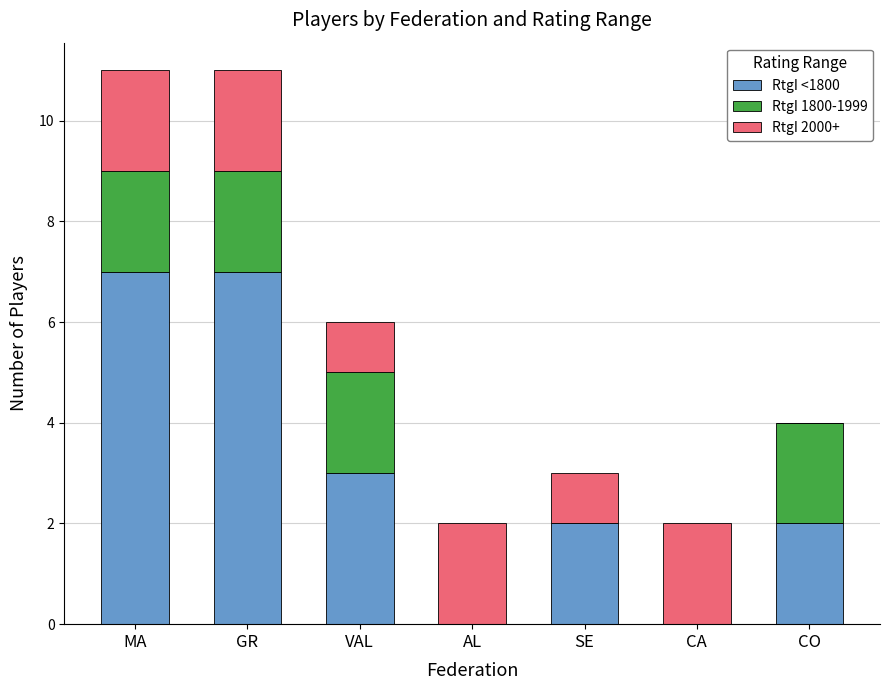

What is the maximum value for RtgI <1800?

7